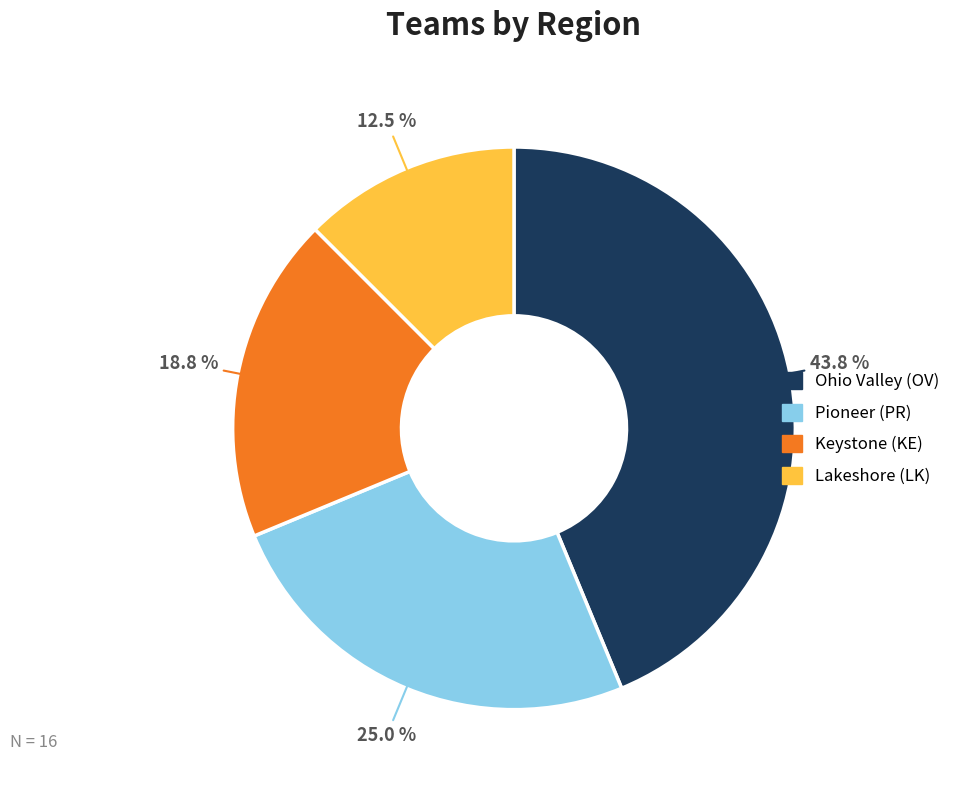

Does Keystone (KE) account for over 50% of the chart?

No